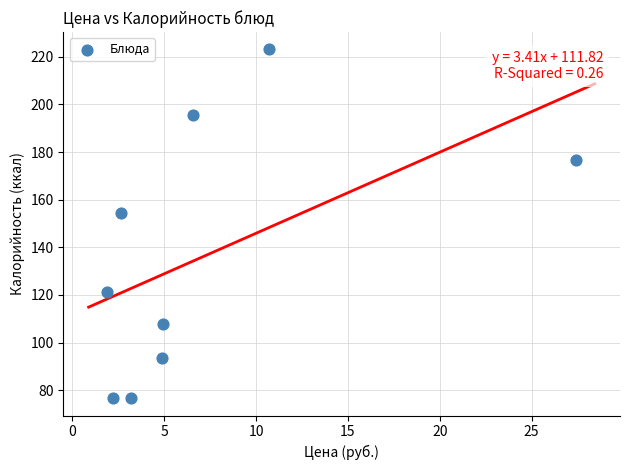

What Y value in the scatter plot is closest to 149?

154.5